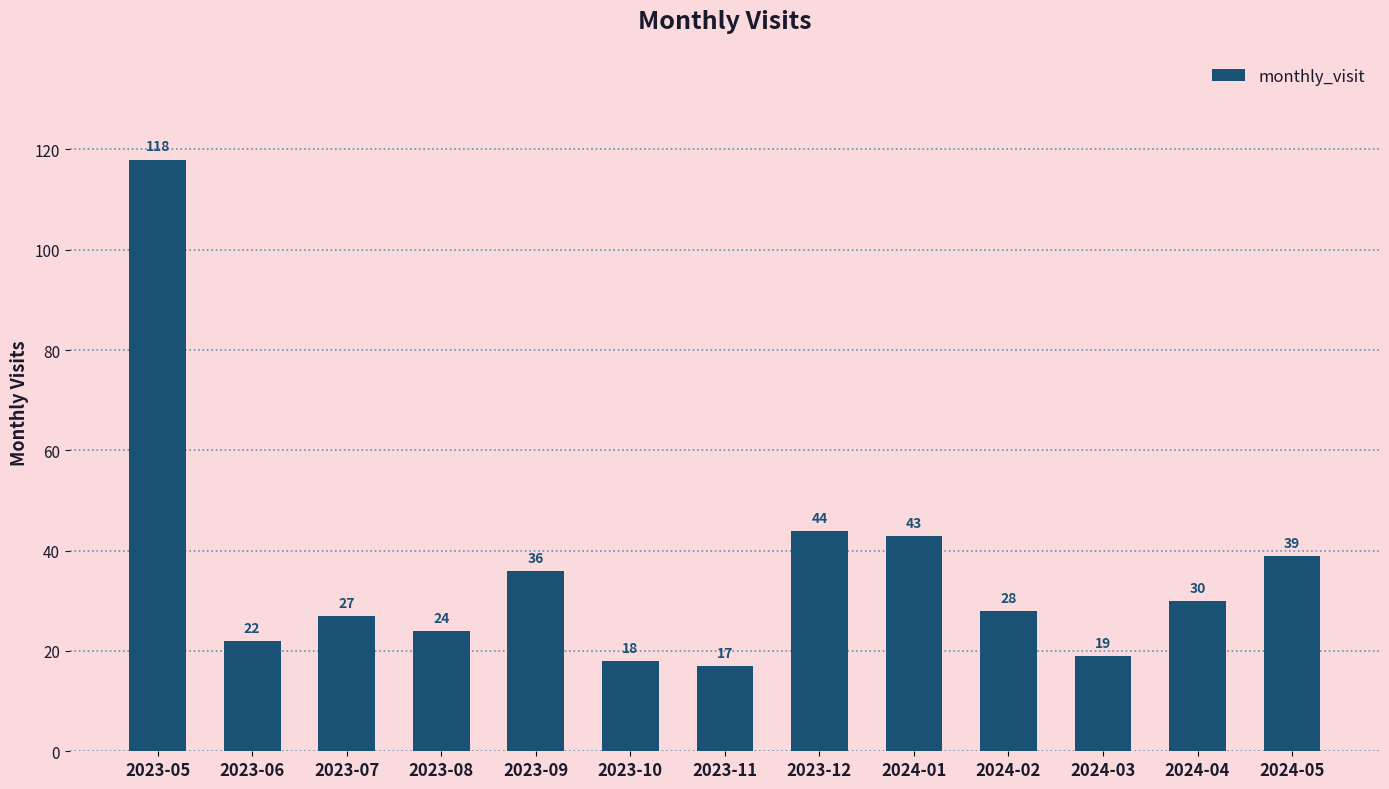

What is the maximum value shown in the chart?

118